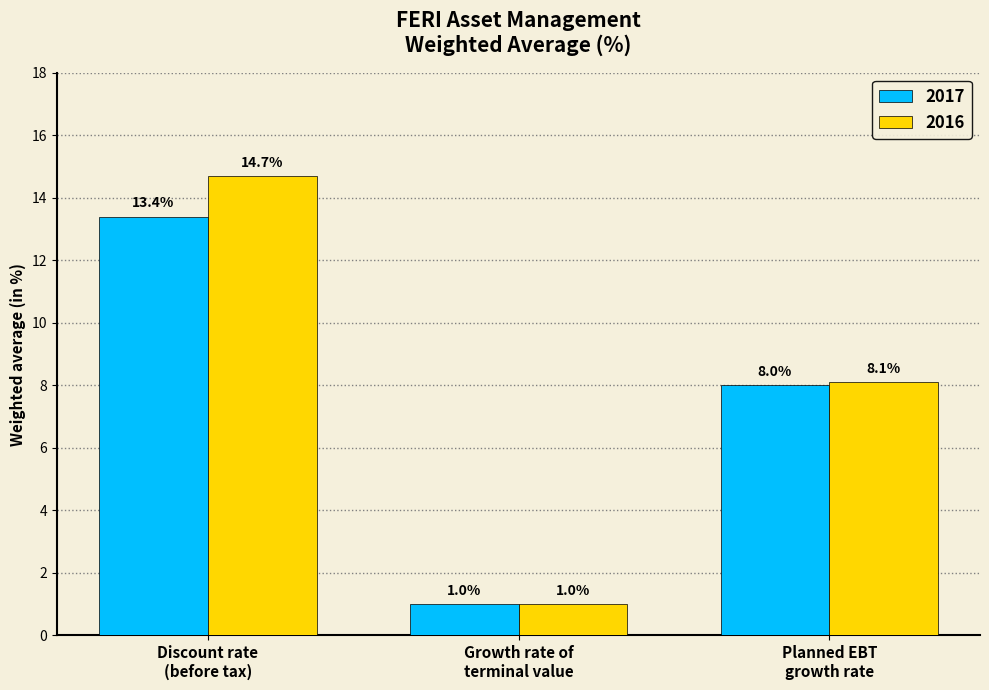

At which label is 2017 closest to 7?

Planned EBT
growth rate